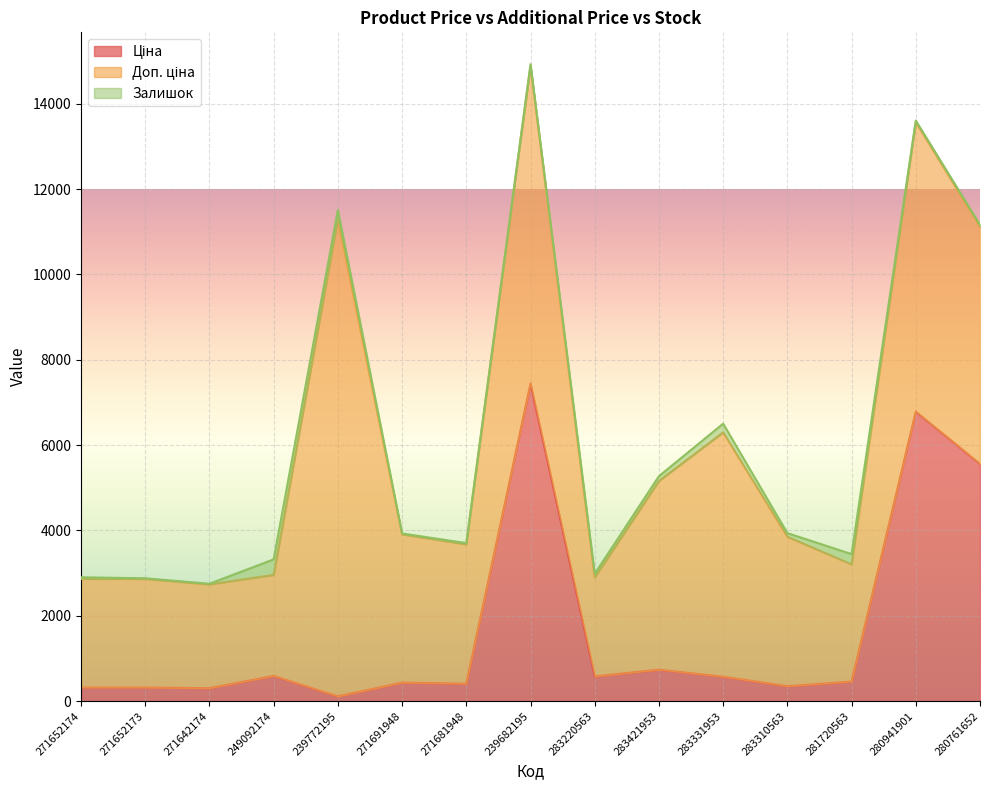

Rank the series at 281720563 from lowest to highest value.

Залишок, Ціна, Доп. ціна